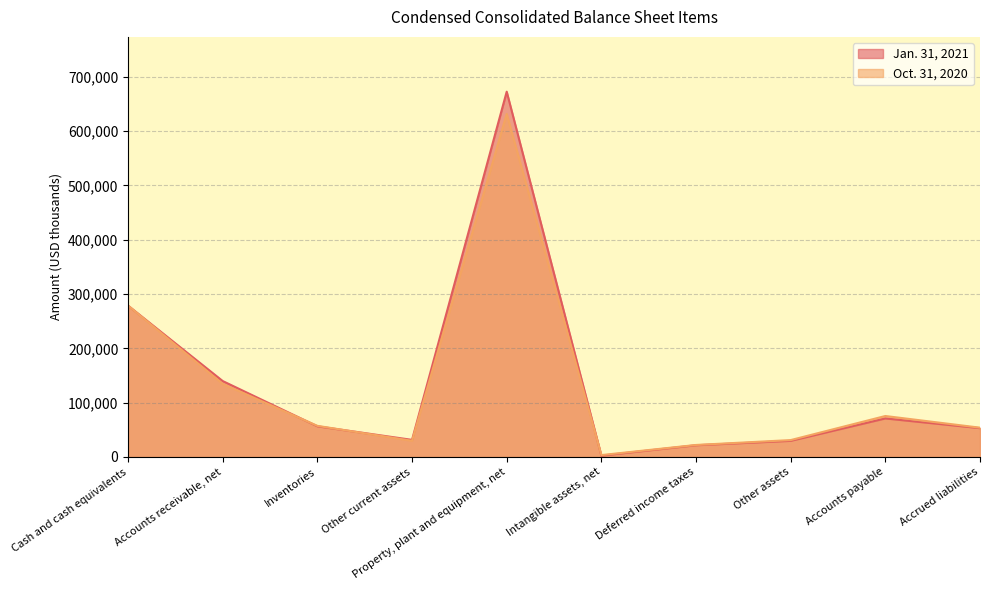

What are all the series names shown in the legend?

Jan. 31, 2021, Oct. 31, 2020